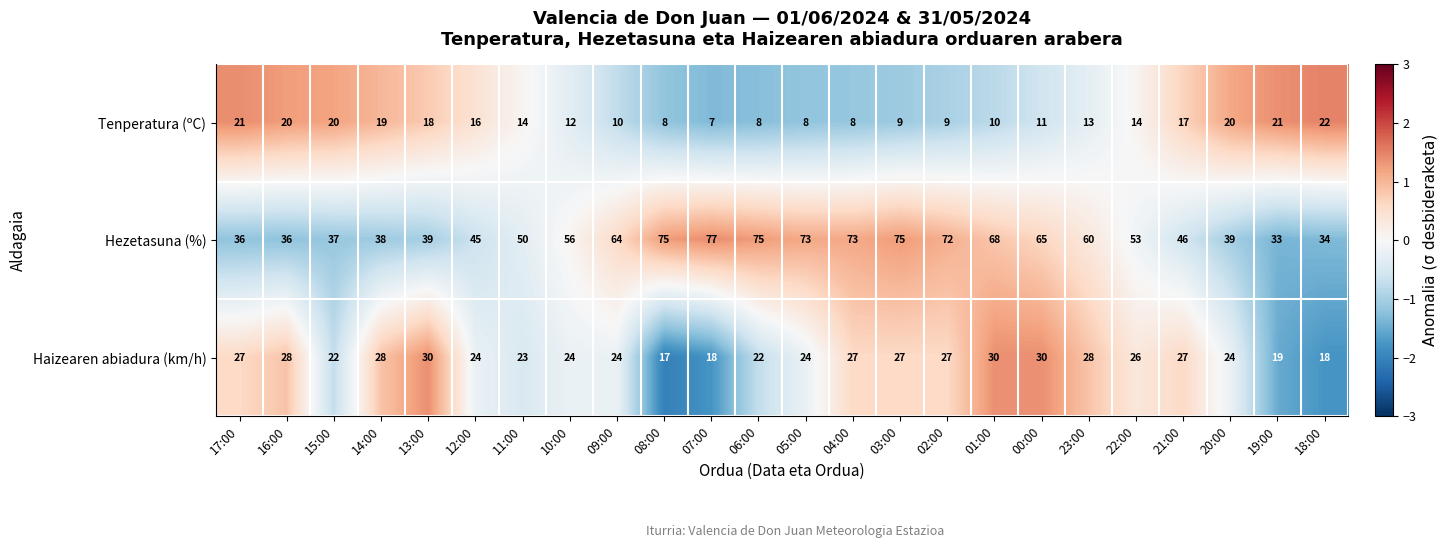

Which series has the widest spread of values?

Hezetasuna (%)